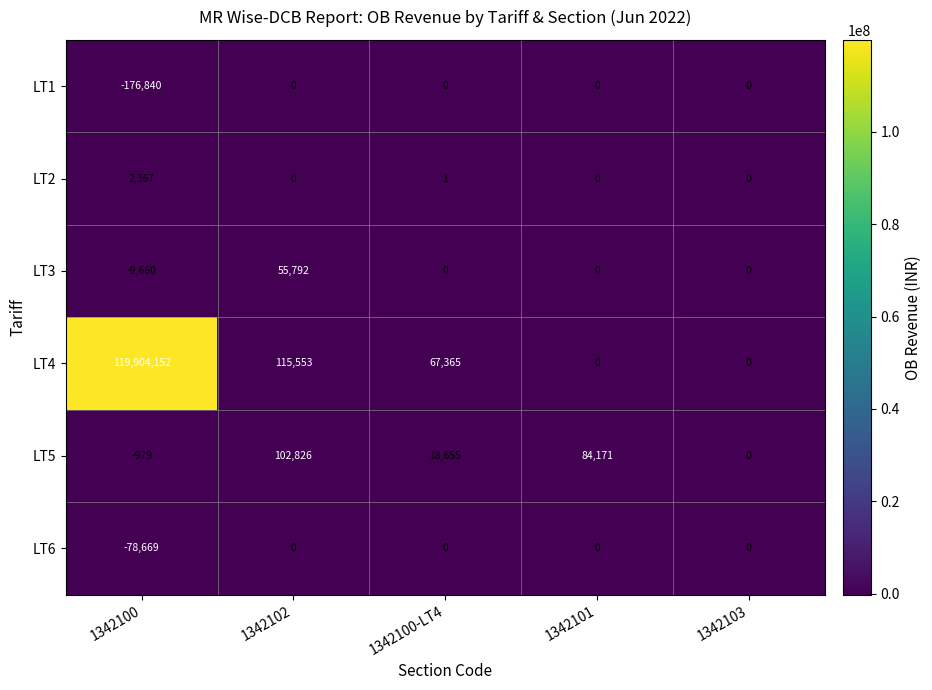

Rank the series at 1342100 from lowest to highest value.

LT1, LT6, LT3, LT5, LT2, LT4